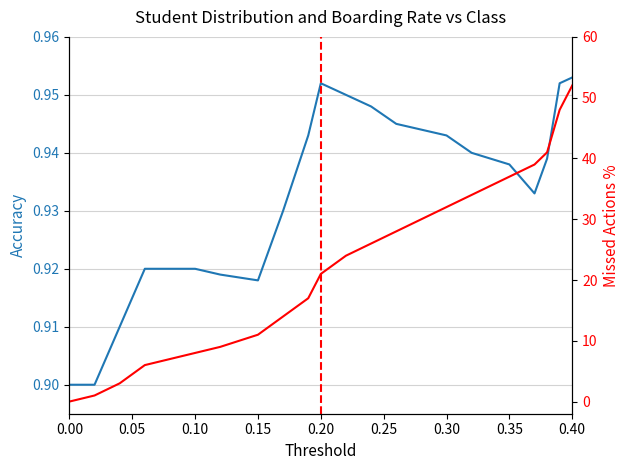

True or false: Boarding Rate % (Missed Actions) has a value of 11.4 at 0.40.

False